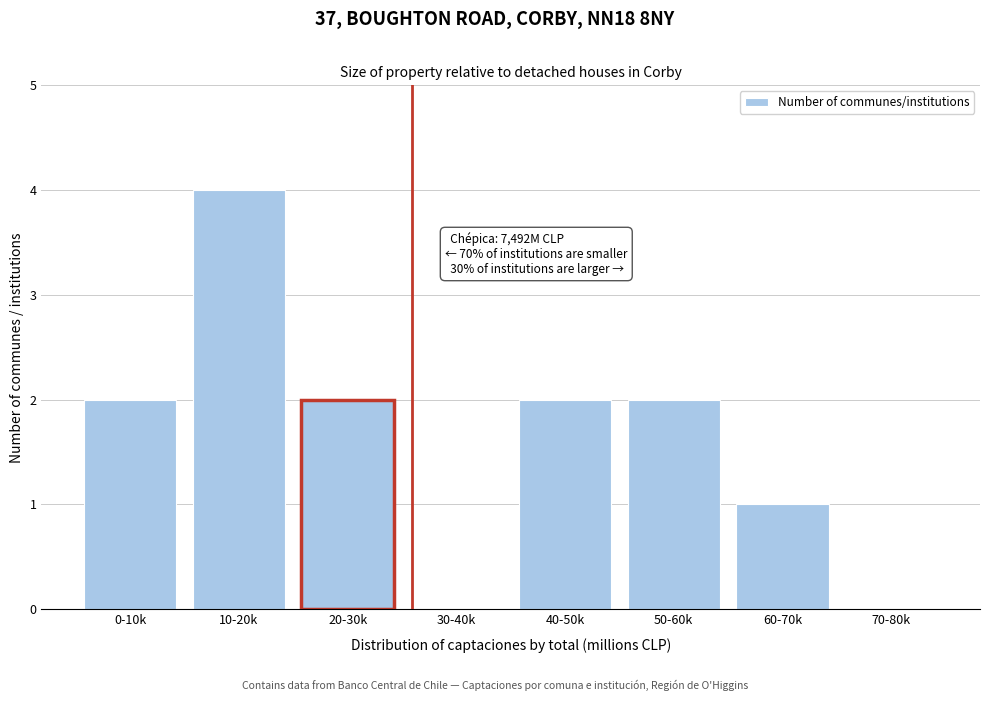

Reading left to right, list all the values displayed in this chart.

0-10k=2	10-20k=4	20-30k=2	30-40k=0	40-50k=2	50-60k=2	60-70k=1	70-80k=0